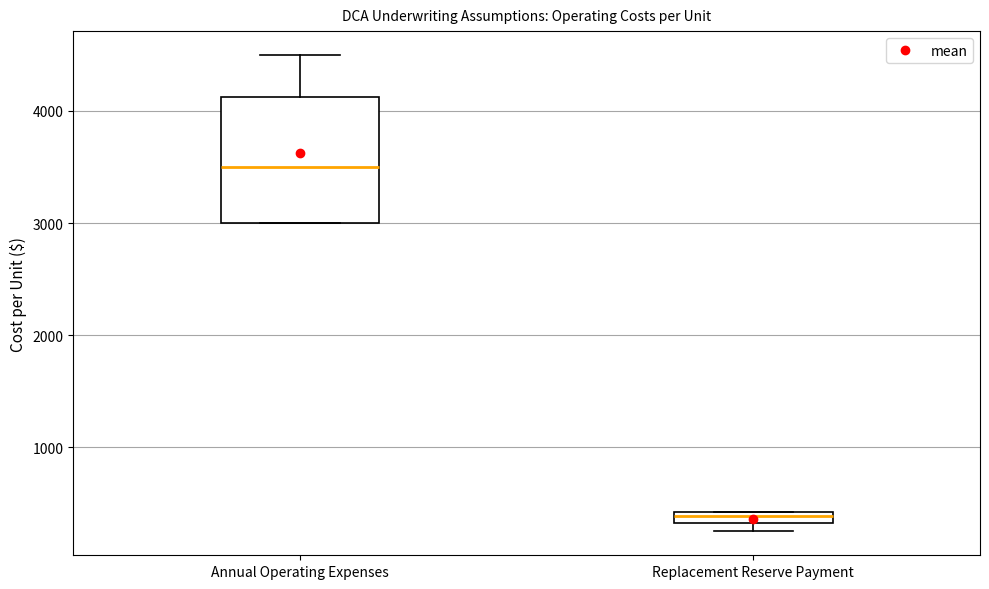

Which box's median line is the lowest?

Replacement Reserve Payment